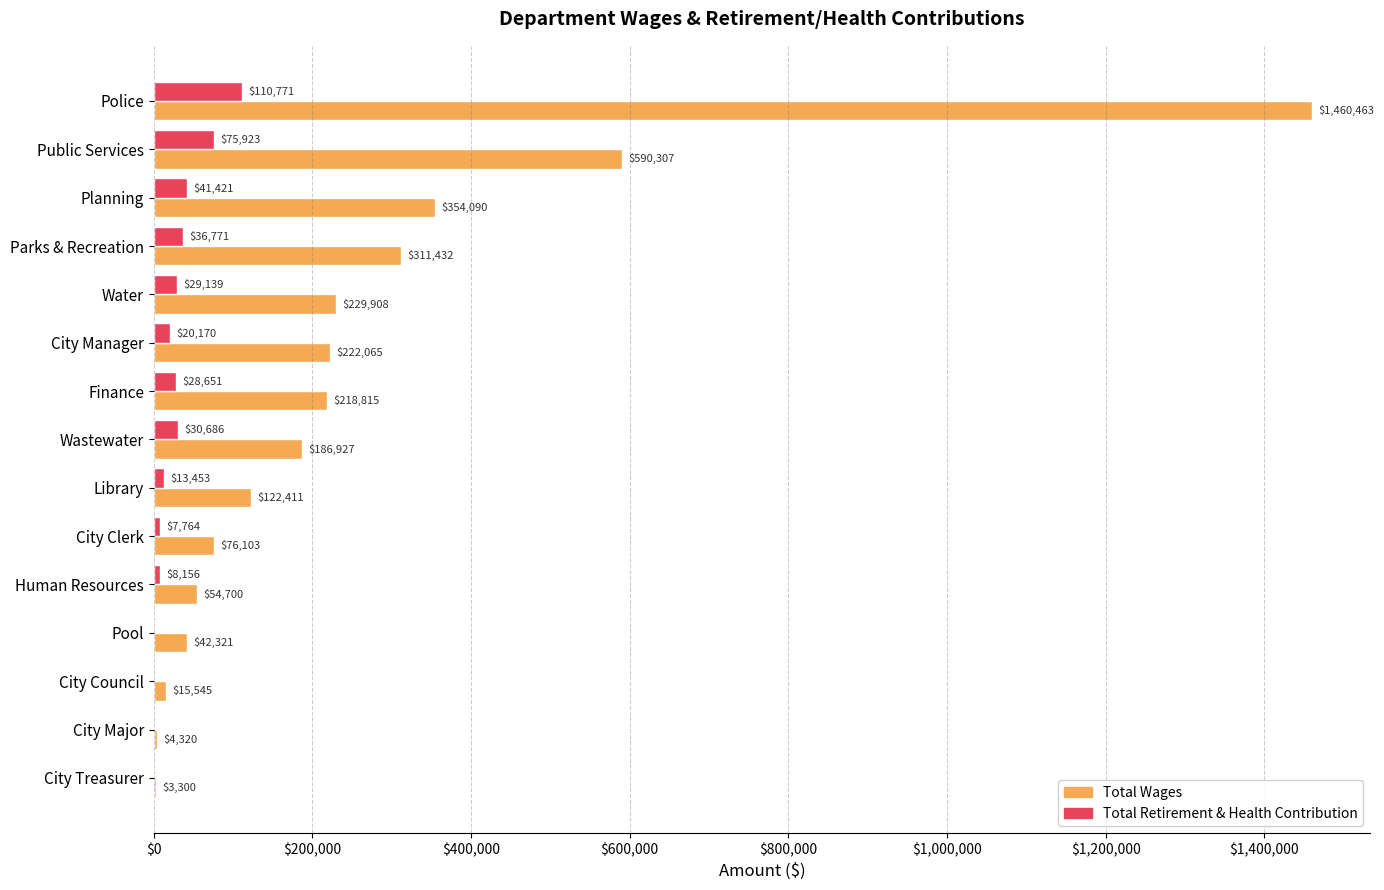

Which series has the widest spread of values?

Total Wages